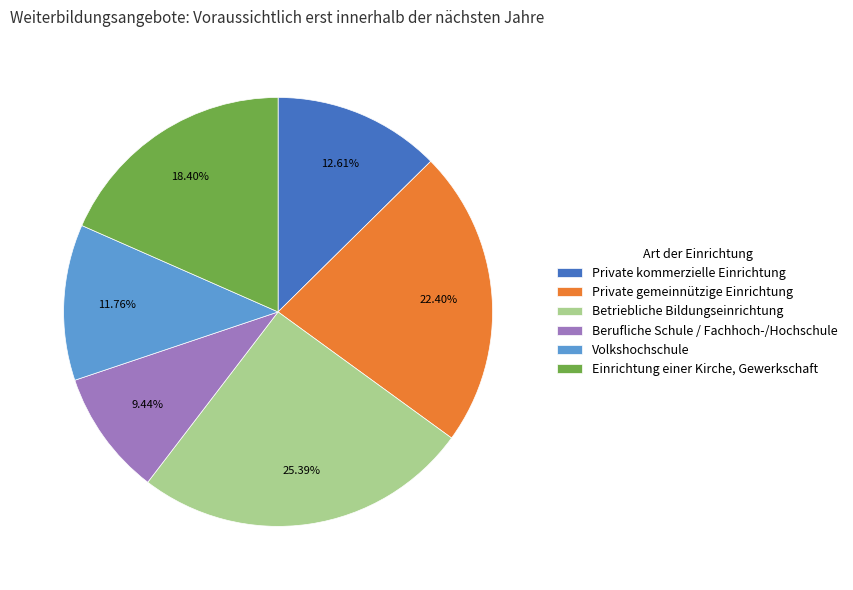

Is it true that Volkshochschule is 12% of the pie?

True